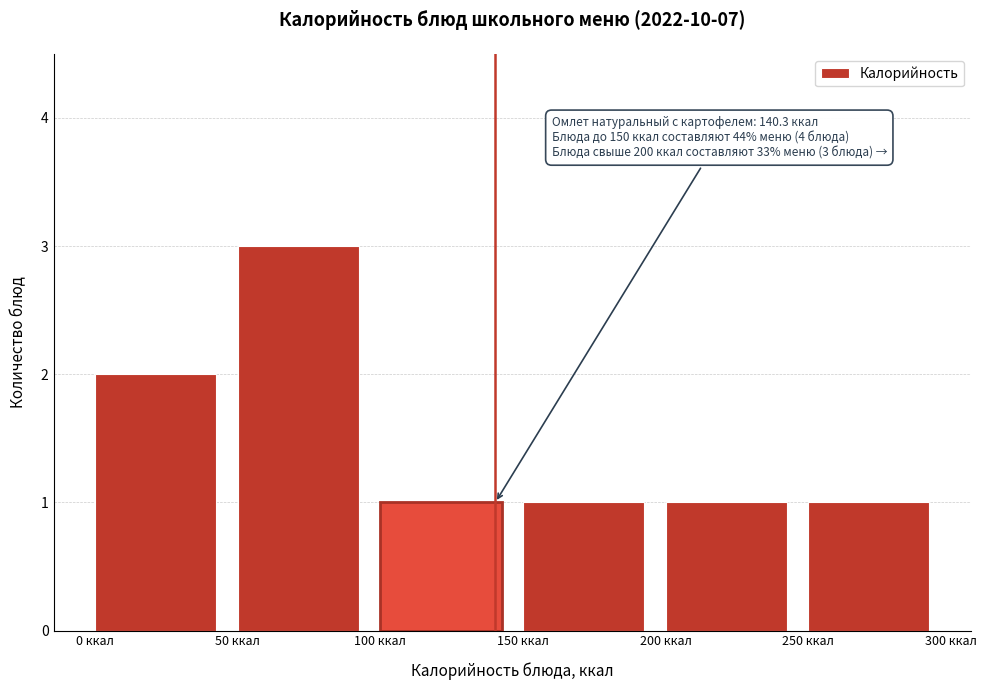

Over which range of the x-axis is the bar tallest?

50 to 100